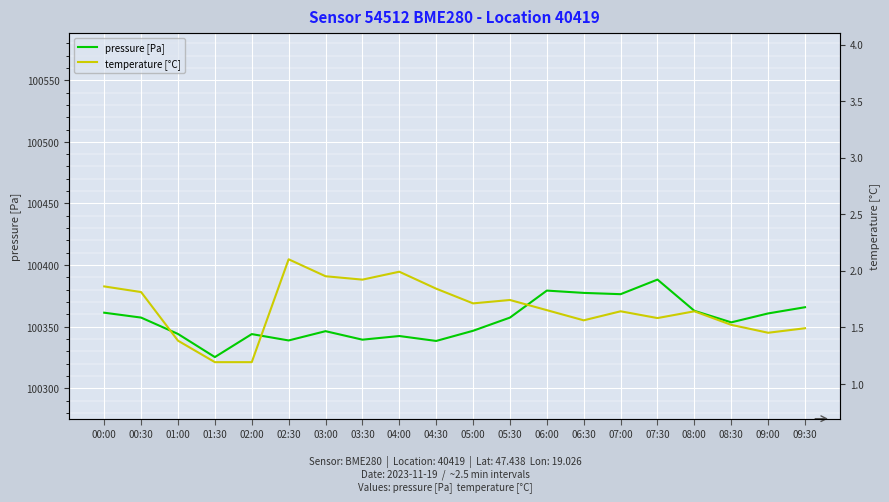

Which series has the widest spread of values?

pressure [Pa]